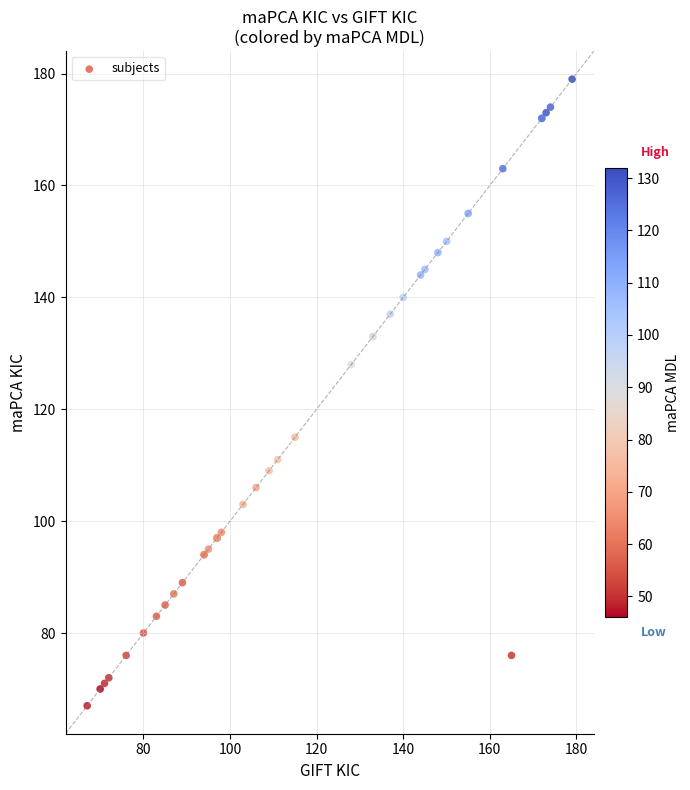

What Y value in the scatter plot is closest to 123?

128